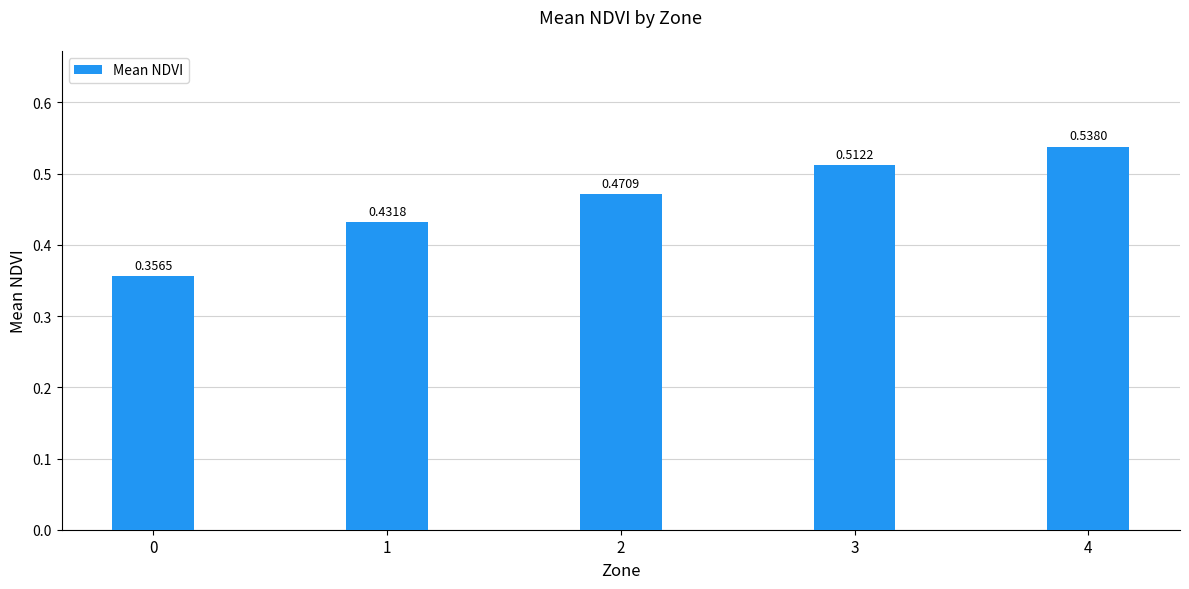

Rank the categories by value from highest to lowest.

4, 3, 2, 1, 0